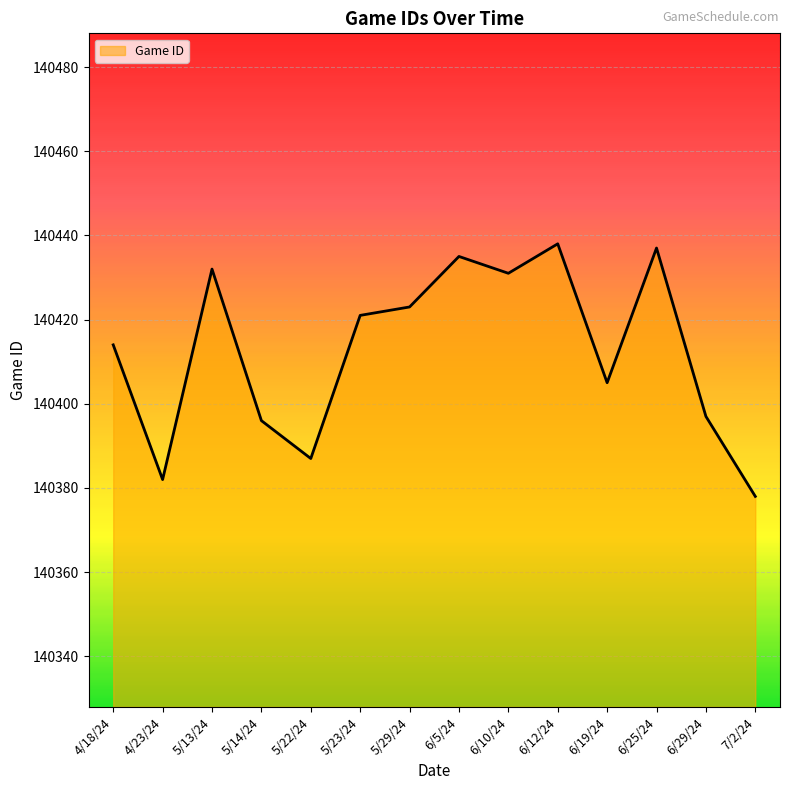

Which category has the lowest value across all series?

7/2/24